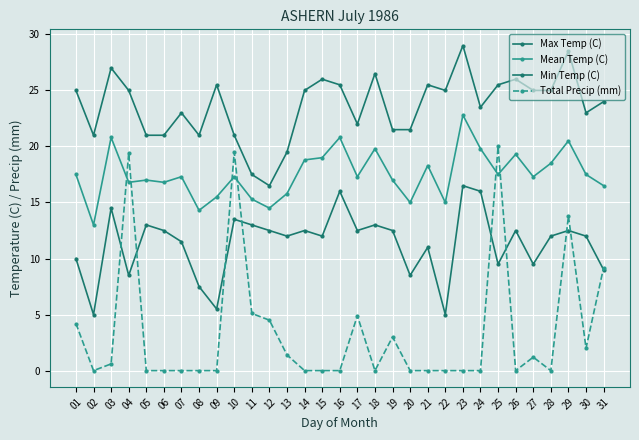

What is the value of the Min Temp (C) point at the 29th from the left?

12.5